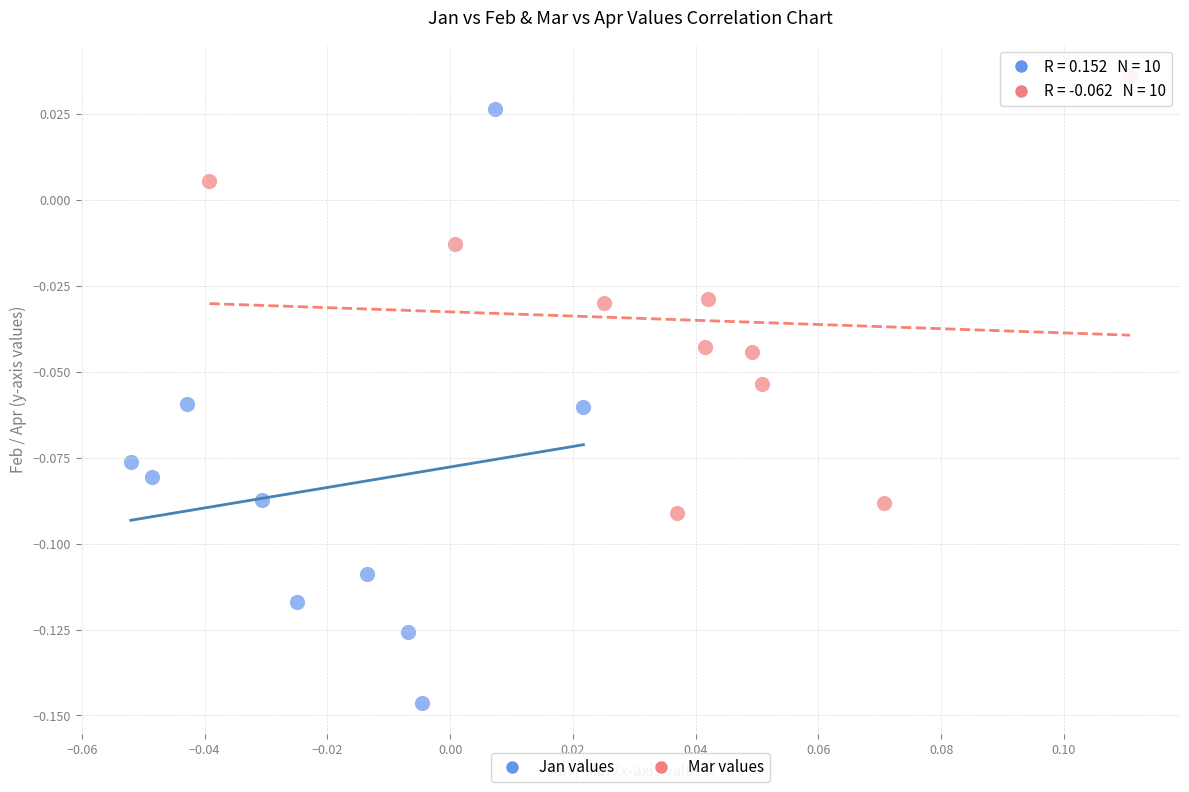

Which series has the widest spread of Y values?

Jan values